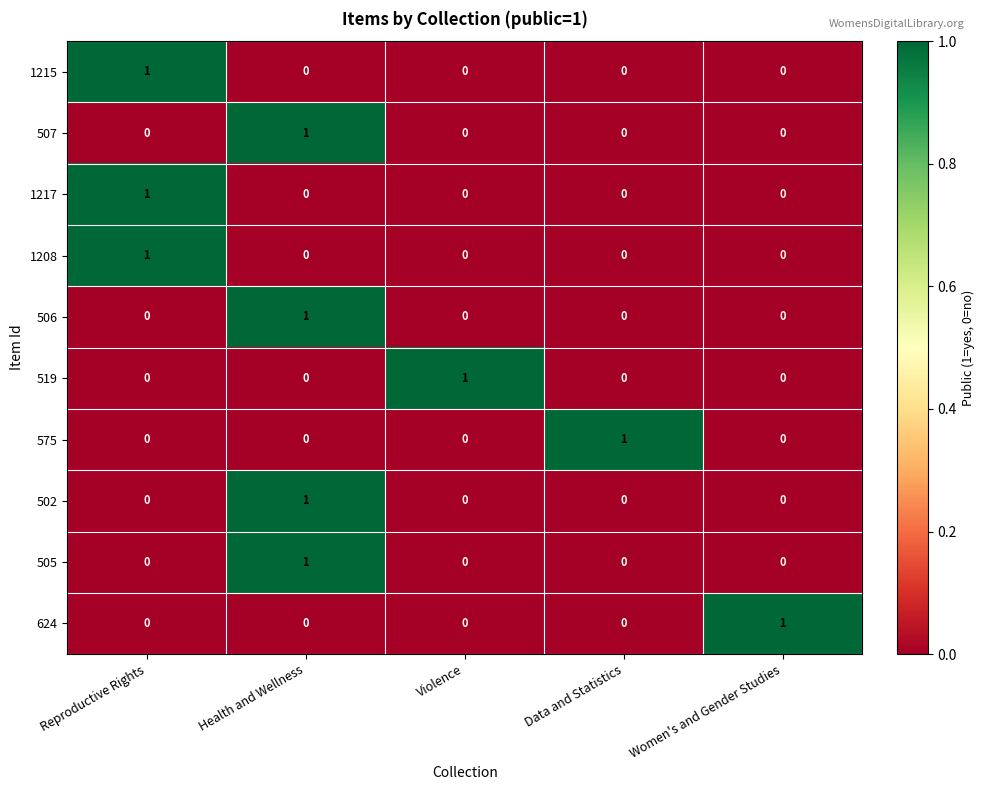

How many 1215 values are between 0 and 1?

5